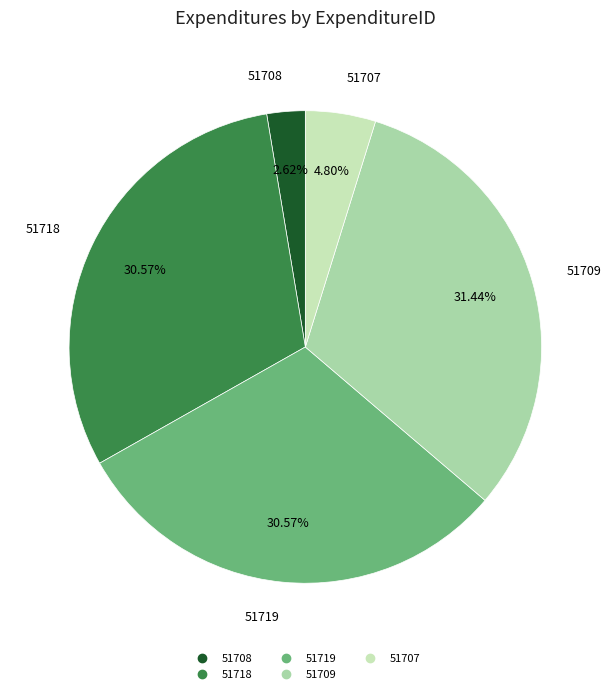

What percentage is the 51709 slice, to the nearest percent?

31%